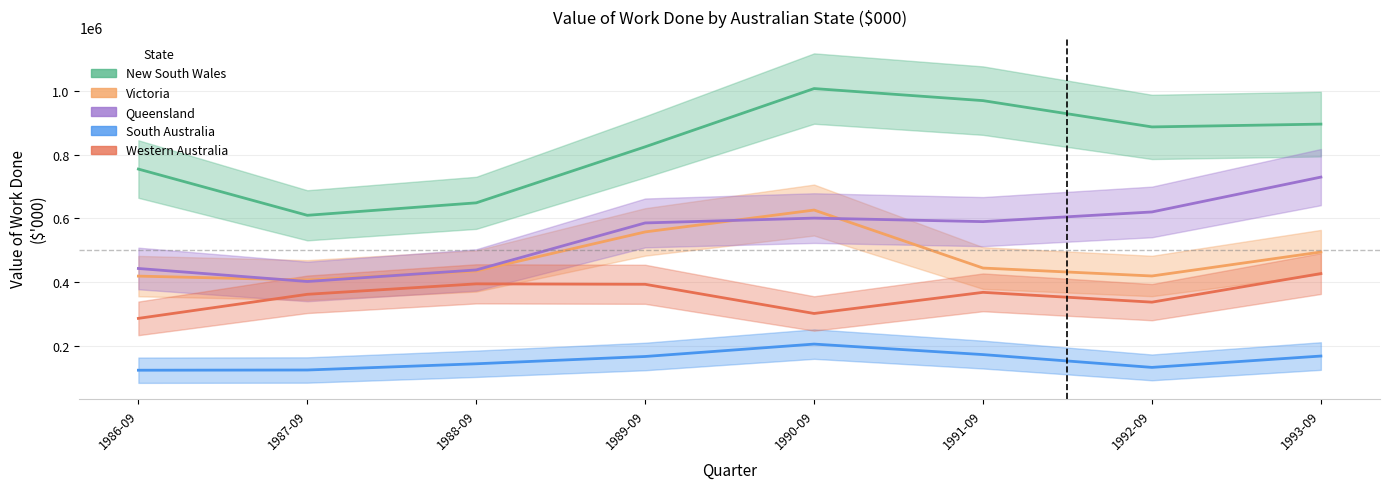

Which series has the largest range (max minus min)?

New South Wales